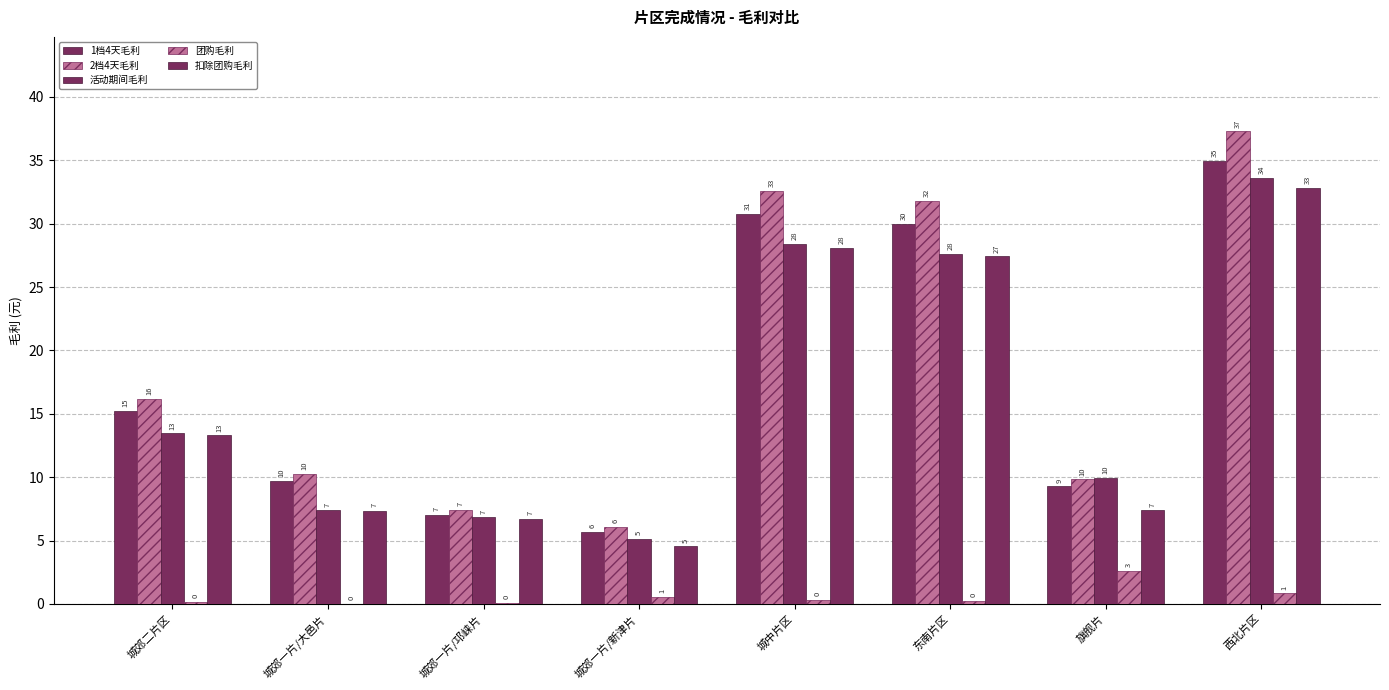

Which has a higher value, 城中片区 or 西北片区?

西北片区